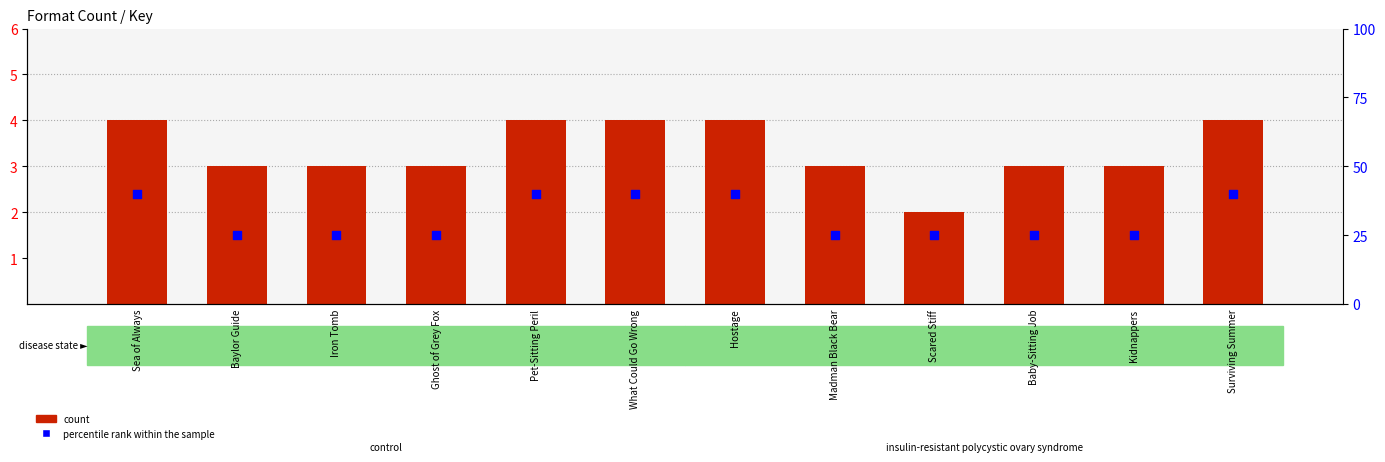

At which category is the sum across all series the highest?

Sea of Always